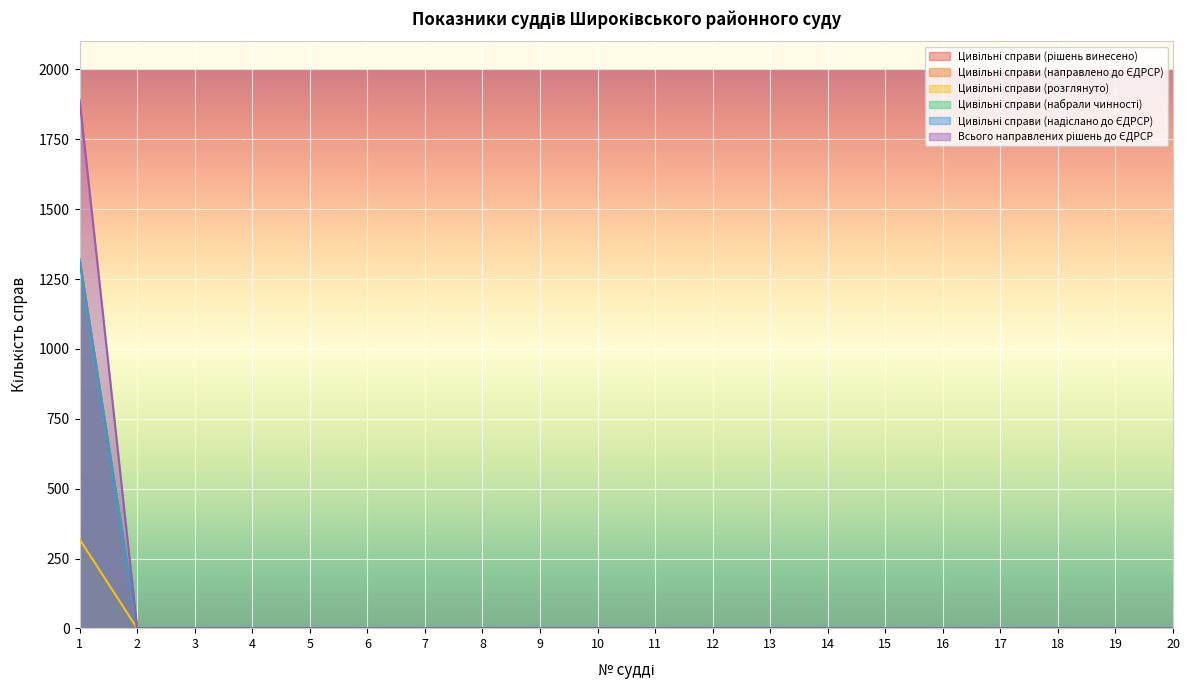

What is the maximum value for Цивільні справи (набрали чинності)?

1317